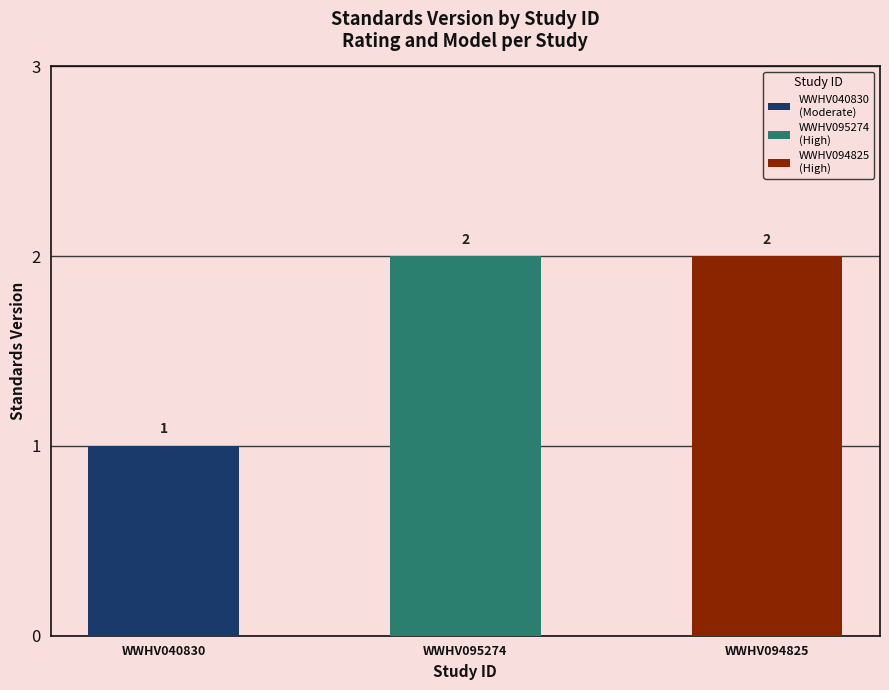

At which category does the chart reach its minimum across all series?

WWHV040830